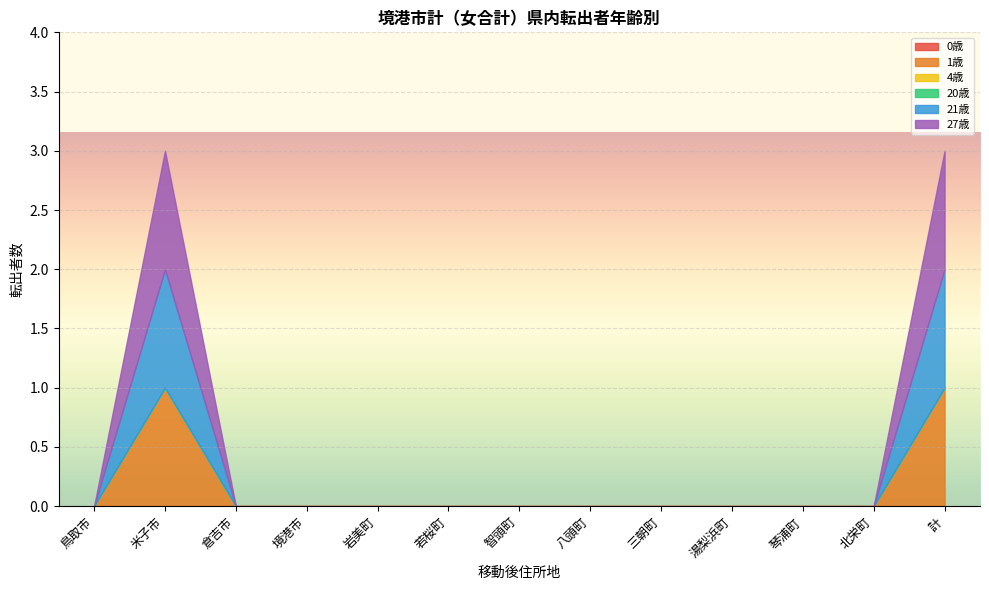

True or false: 21歳 and 0歳 cross at least once.

False